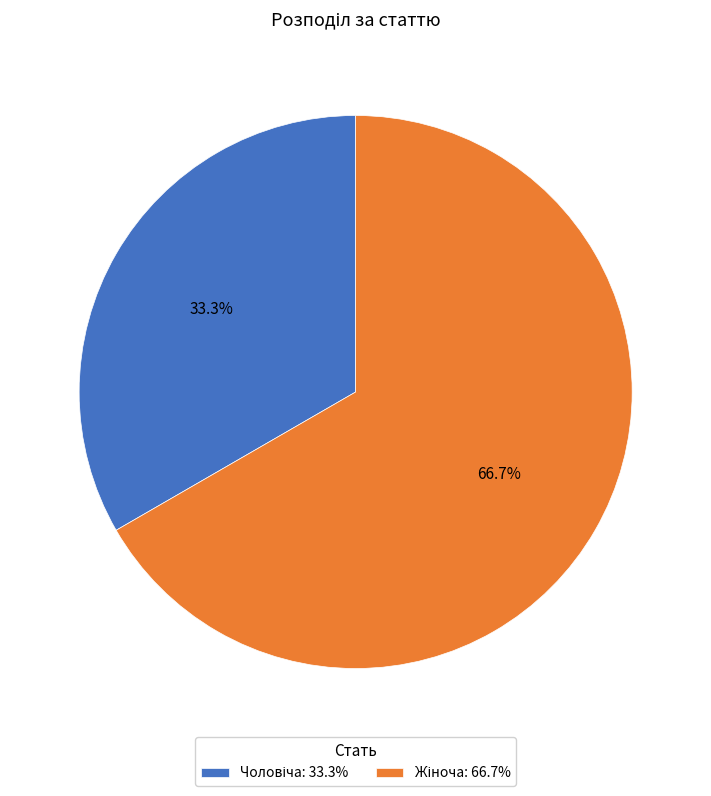

Does any single category account for the majority?

Yes